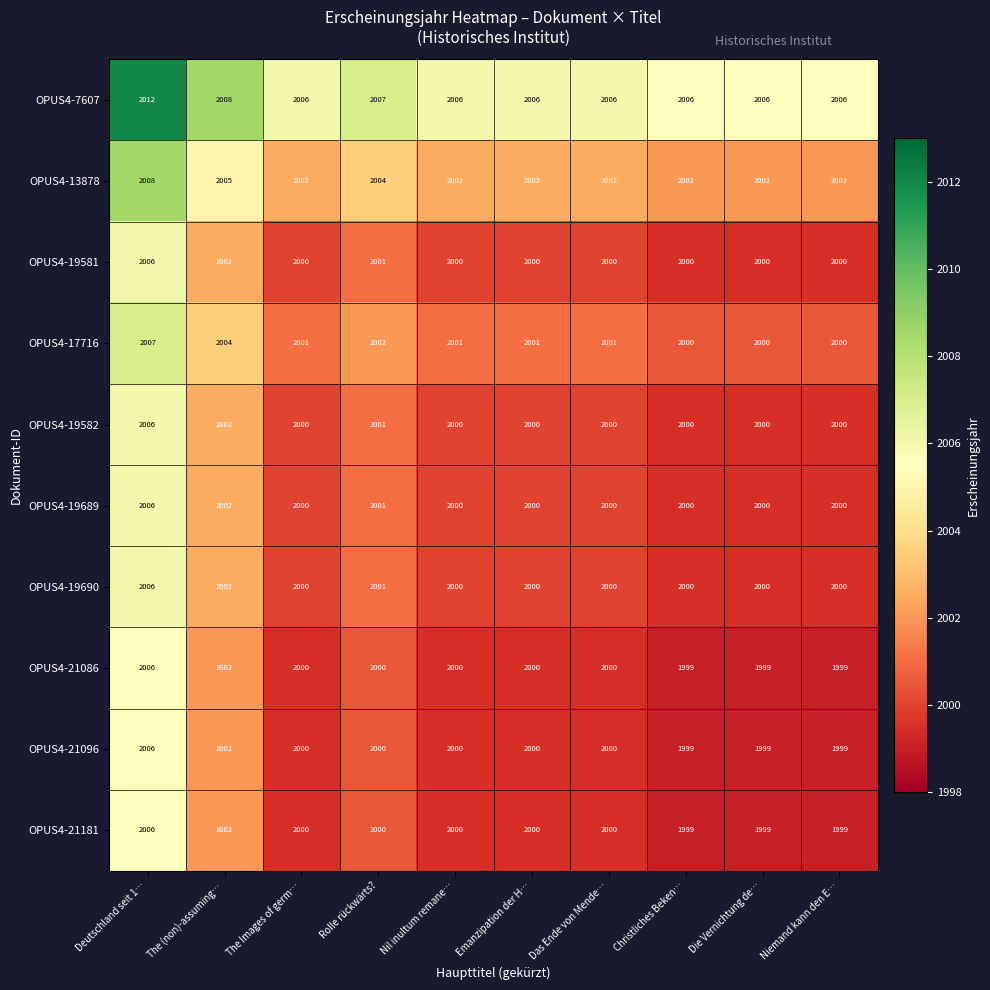

Which category has the highest value across all series?

Deutschland seit 1…